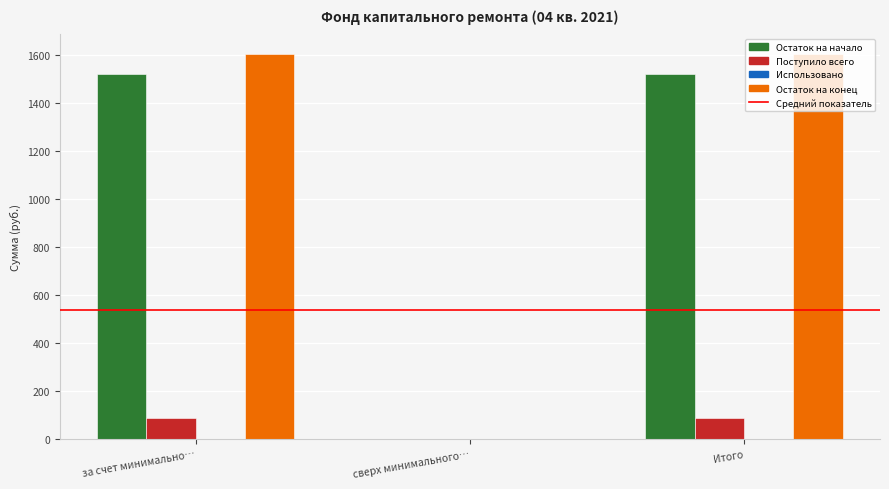

True or false: Поступило всего has a value of 86.5 at за счет минимально….

True